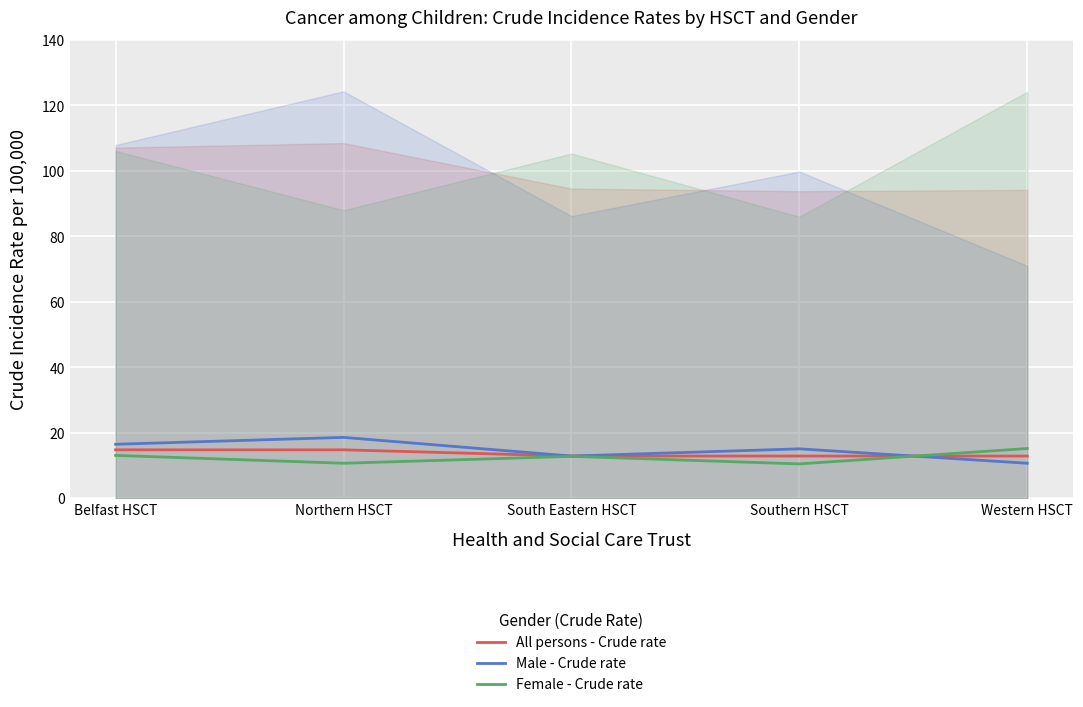

At how many categories does at least one series exceed 14?

4